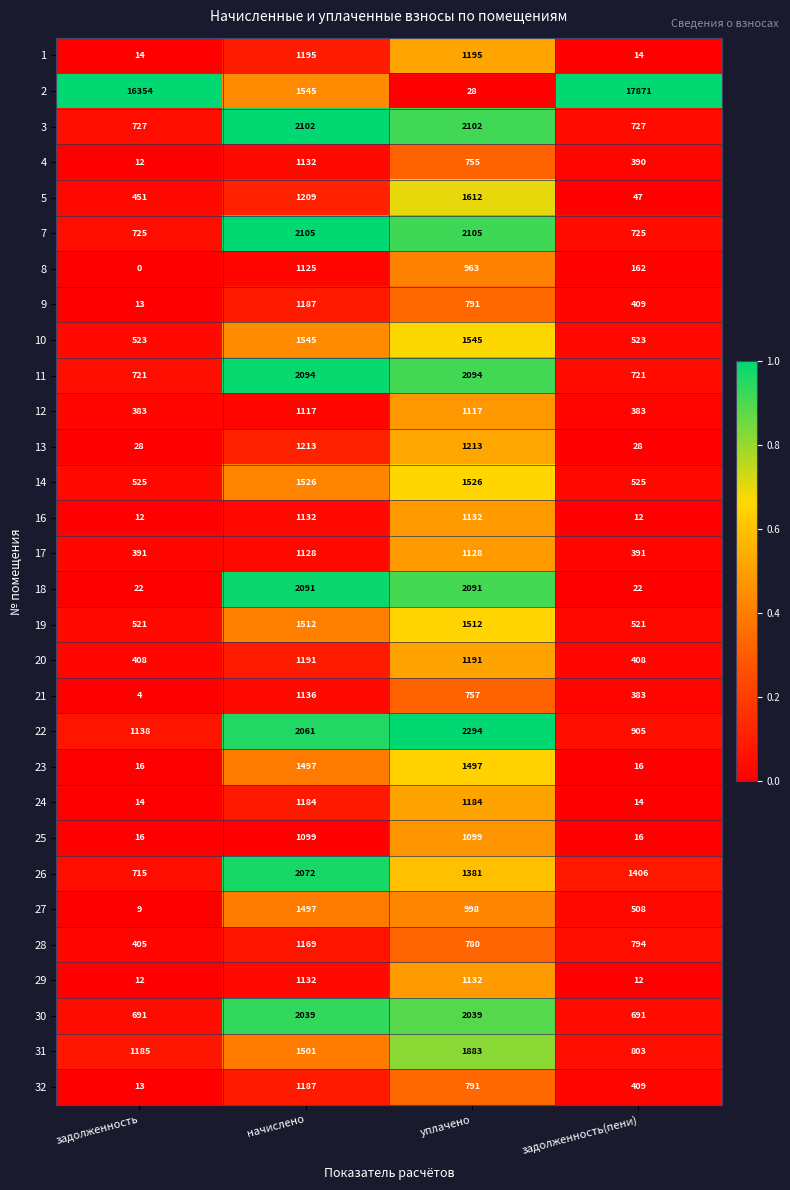

What is the spread (max minus min) of values at уплачено?

2266